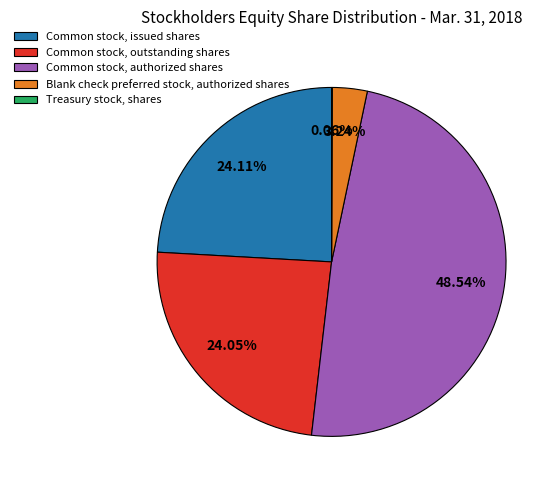

The Common stock, outstanding shares slice represents 24% of the pie. True or false?

True